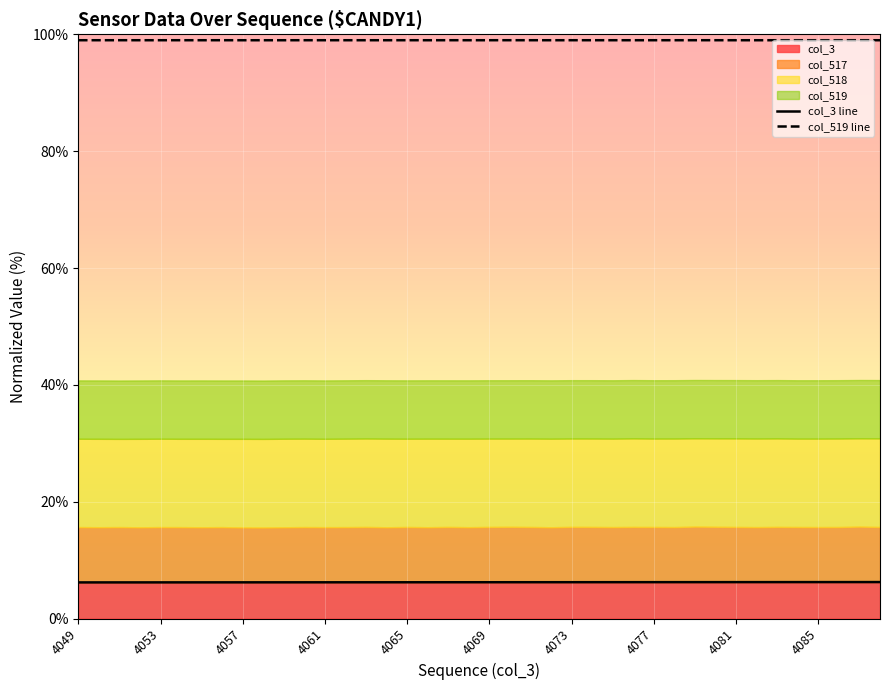

What is the difference between the maximum and second lowest values in the col_3 line series?

0.1